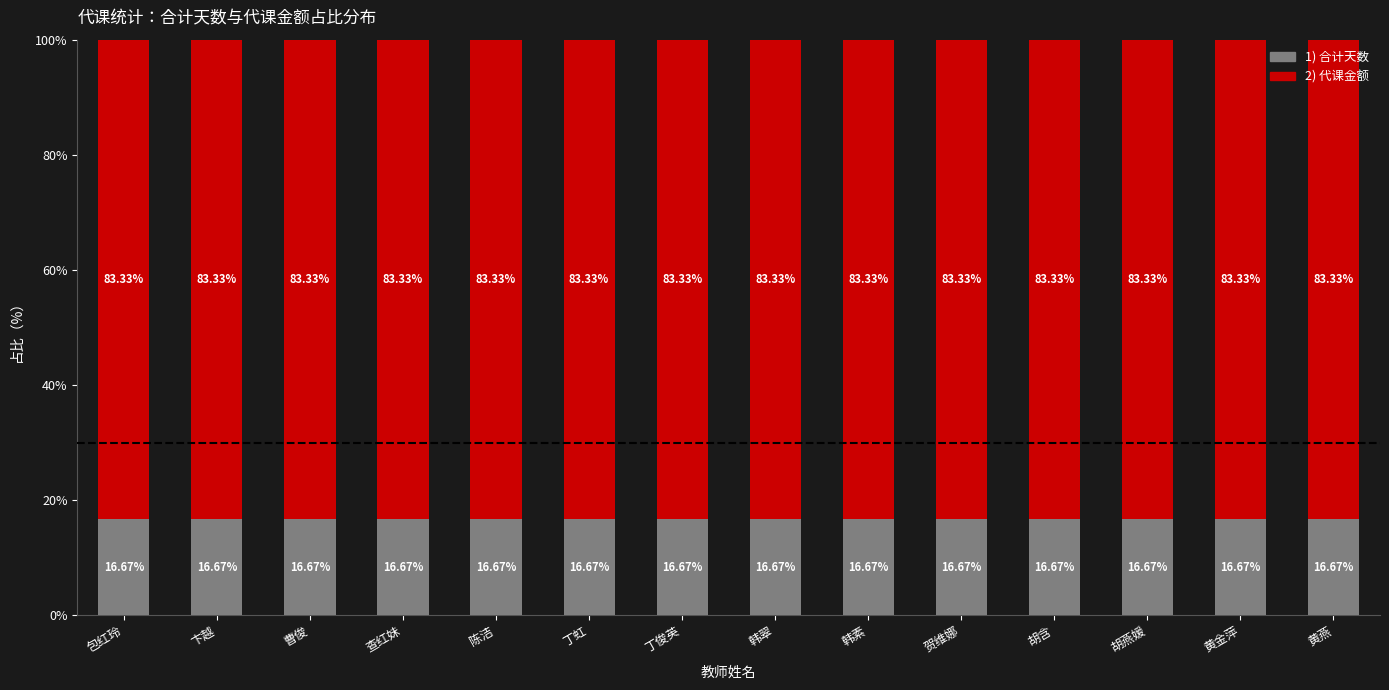

What is the total value across all series at 陈洁?

100.0